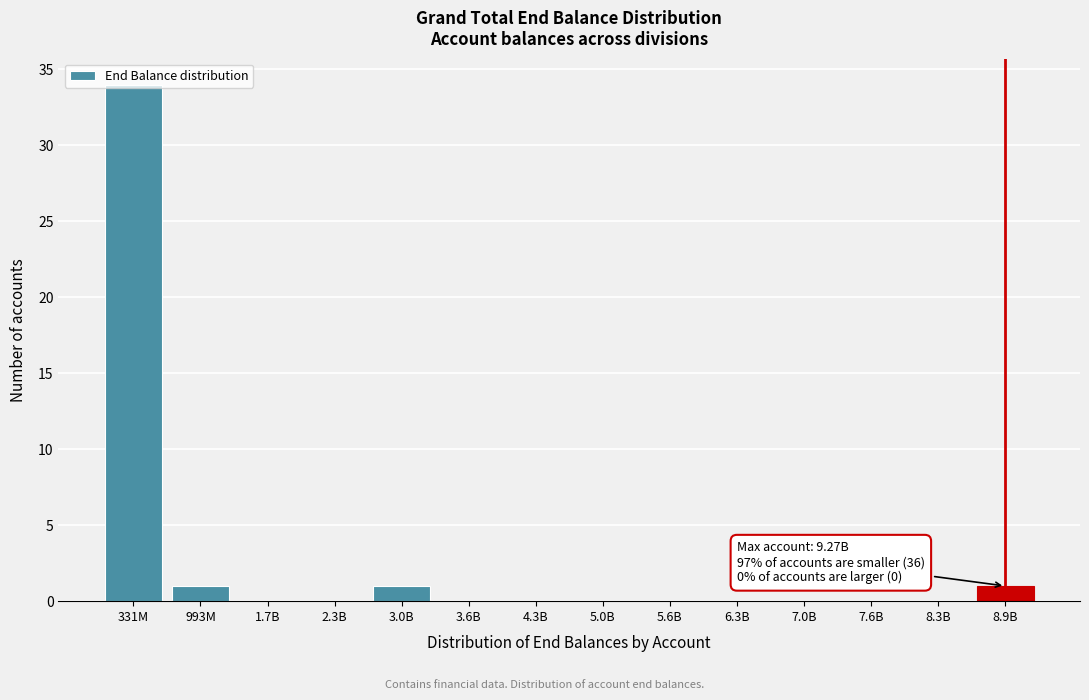

The chart shows a value of -21 at 8.3B. True or false?

False